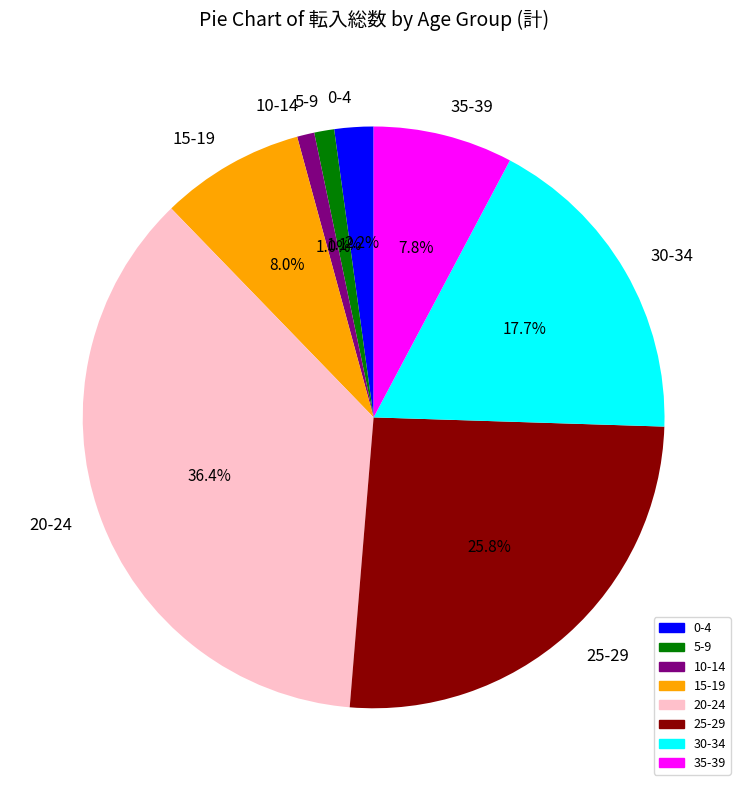

The 5-9 slice represents 1% of the pie. True or false?

True